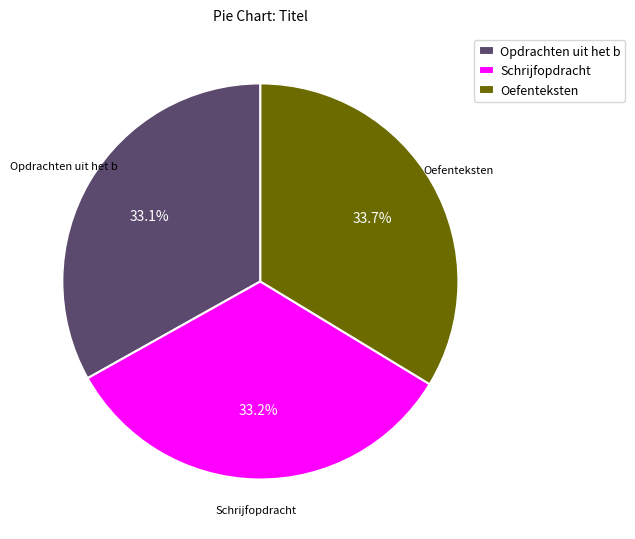

What is the ratio of the value at Oefenteksten to the value at Opdrachten uit het b?

1.0